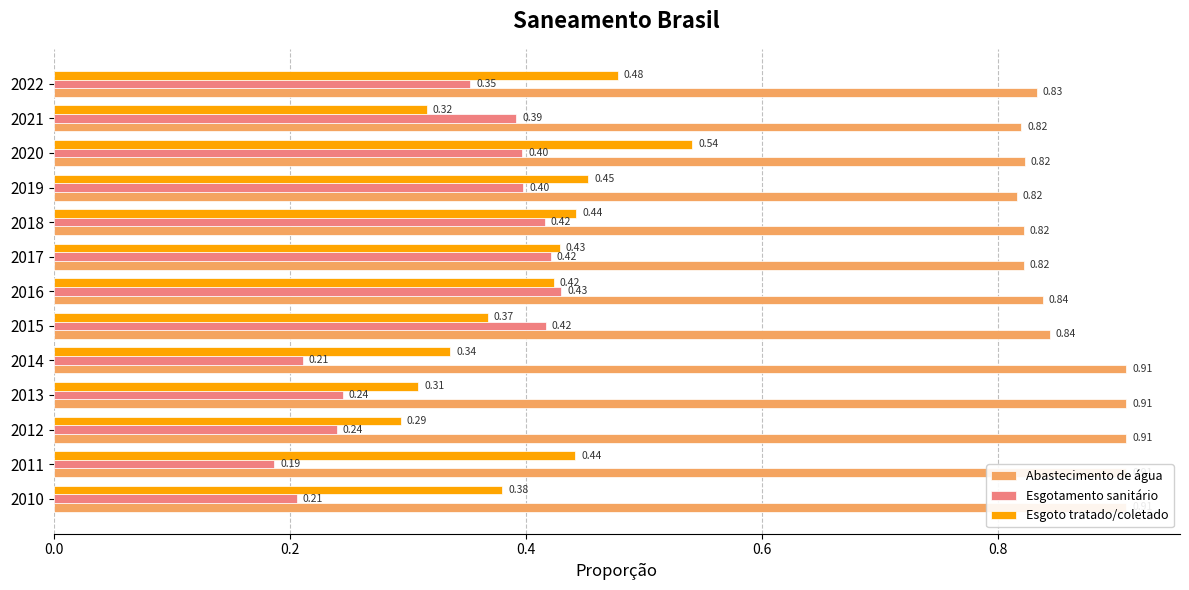

What is the maximum value shown in the chart?

0.9